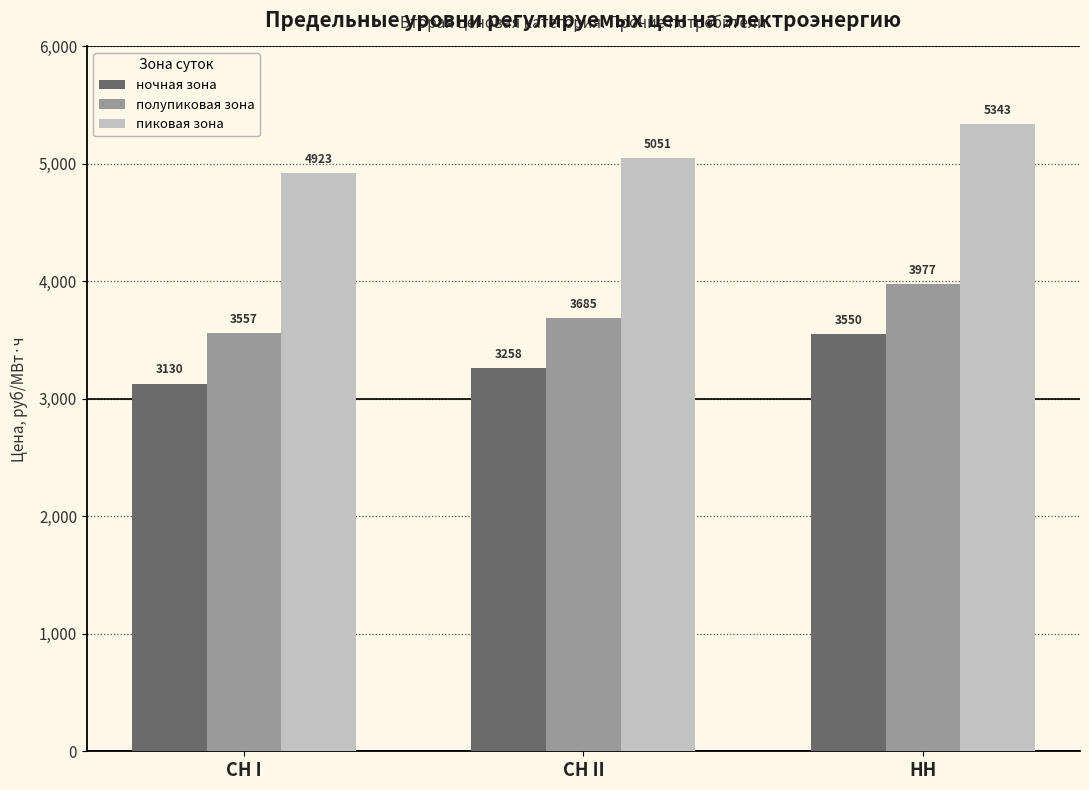

What is the approximate value of полупиковая зона at СН II?

3685.5